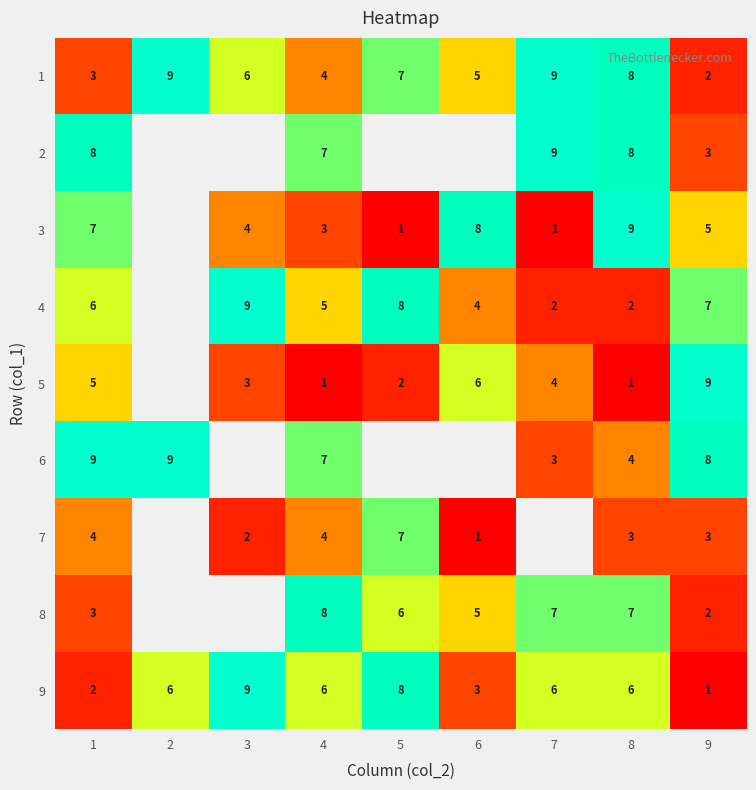

Is the value of 6 at 1 greater than the value of 3 at 1?

Yes